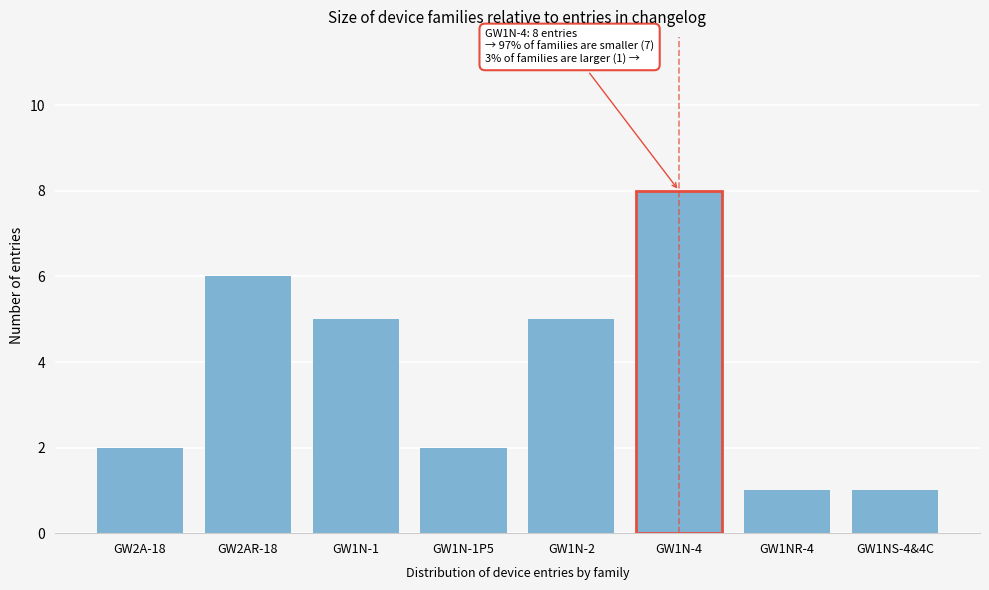

Reading left to right, extract all data points from this chart.

GW2A-18=2	GW2AR-18=6	GW1N-1=5	GW1N-1P5=2	GW1N-2=5	GW1N-4=8	GW1NR-4=1	GW1NS-4&4C=1